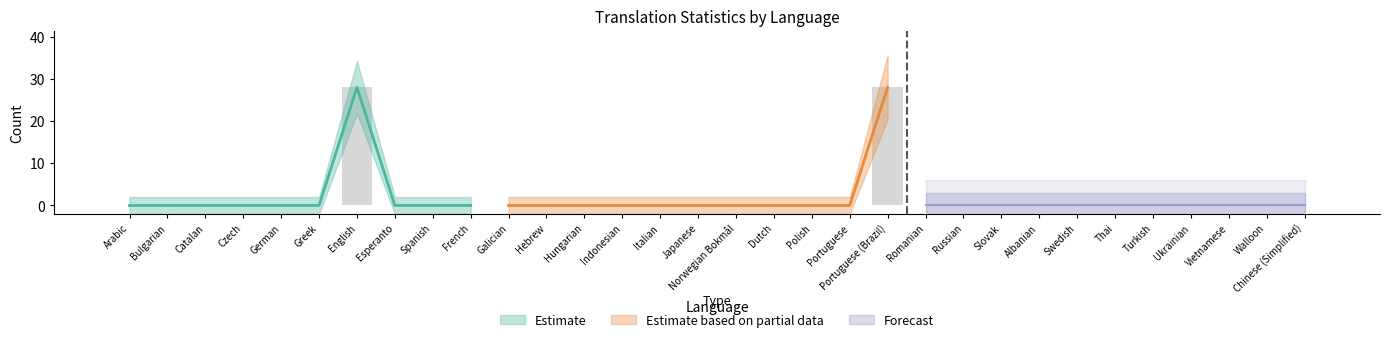

At how many categories does at least one series exceed 21?

2